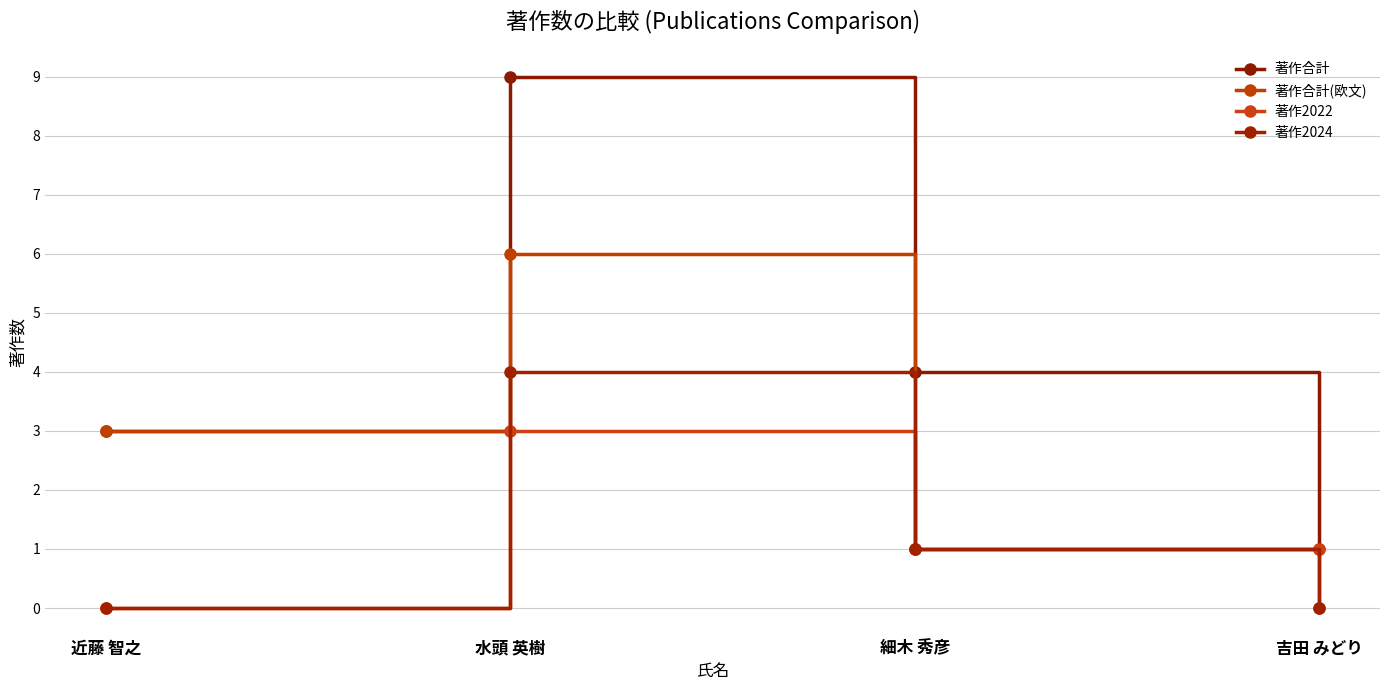

How many distinct data groups are displayed?

4